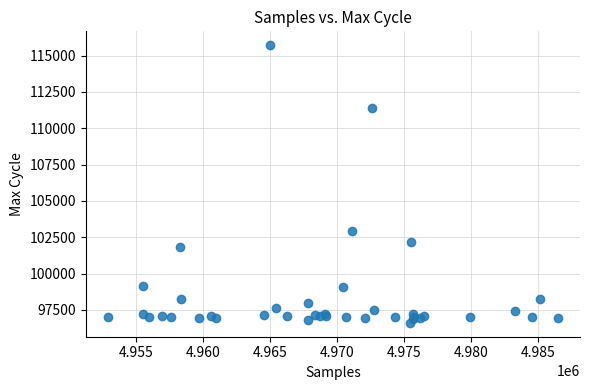

What Y value in the scatter plot is closest to 106163?

102898